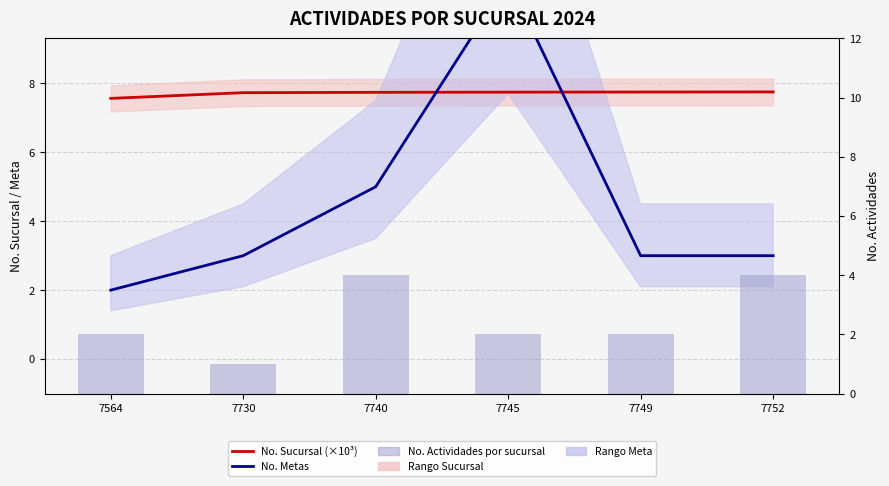

What is the approximate value of No. Sucursal (×10³) at 7745?

7.7